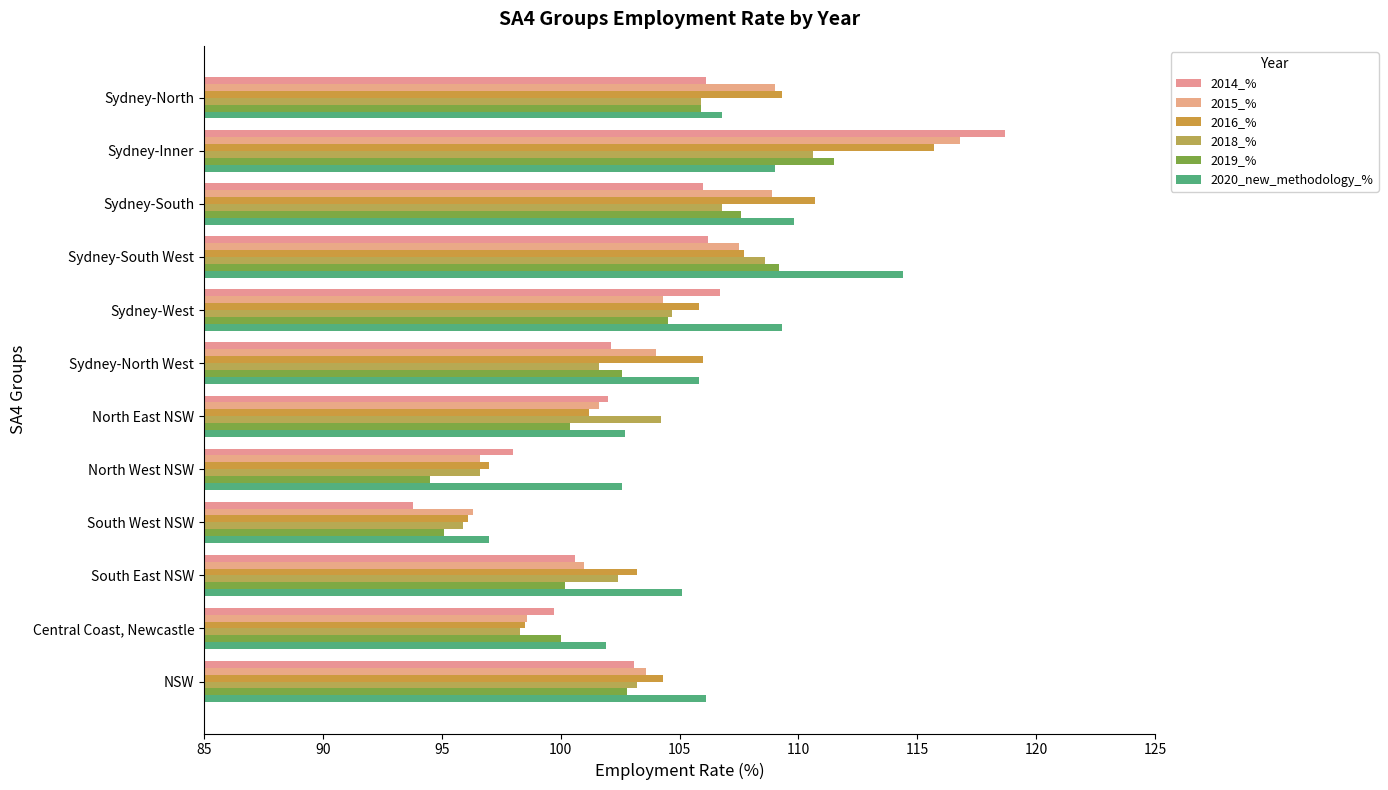

How many data points in 2018_% are less than 104?

6